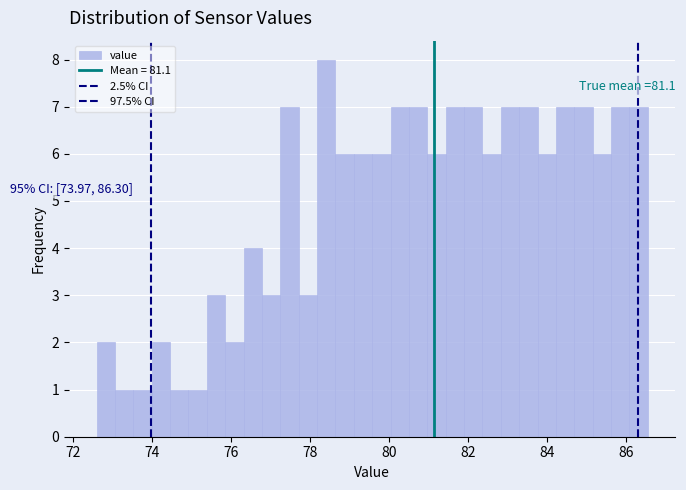

Read against the x-axis, roughly where is the centre of the tallest bar?

78.4